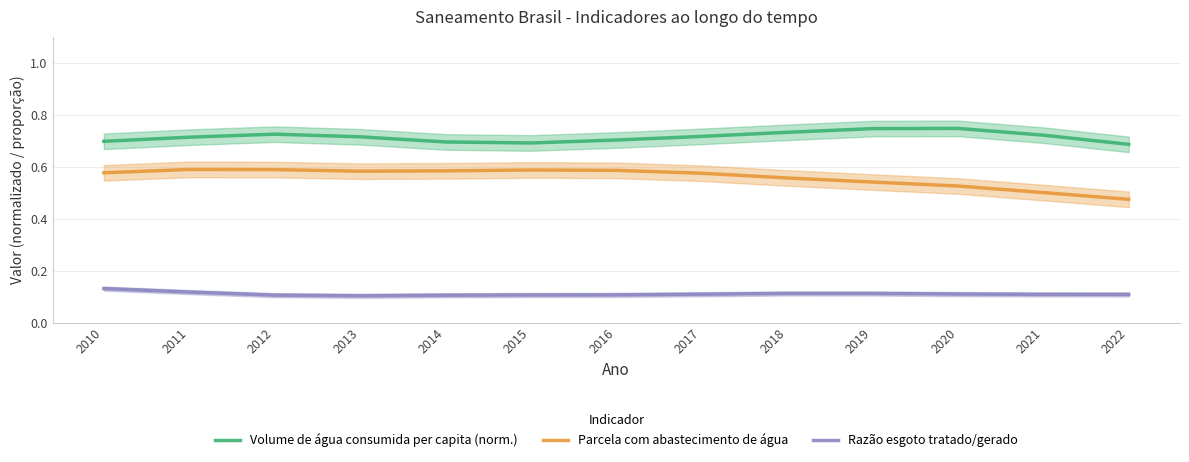

What is the minimum value for Volume de água consumida per capita (norm.)?

0.7